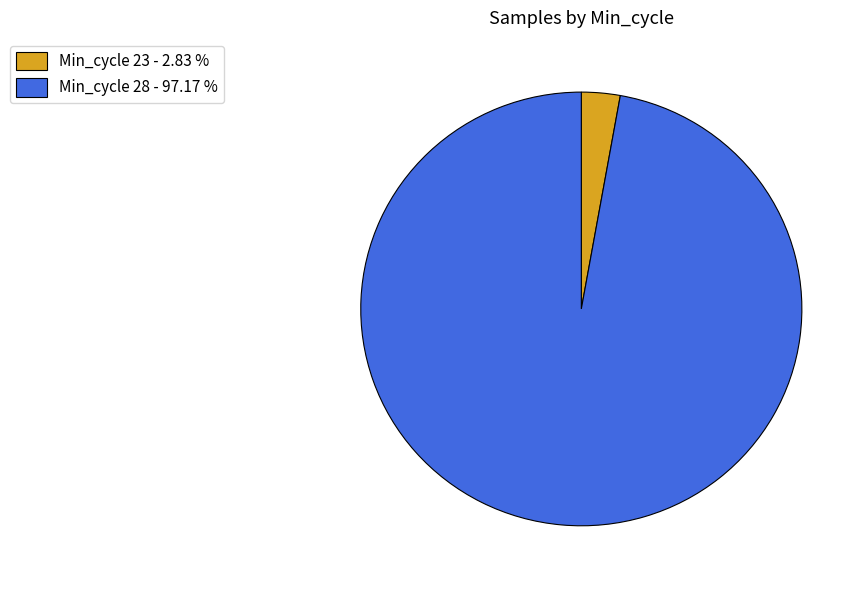

Rank the categories by value from highest to lowest.

Min_cycle 28 - 97.17 %, Min_cycle 23 - 2.83 %